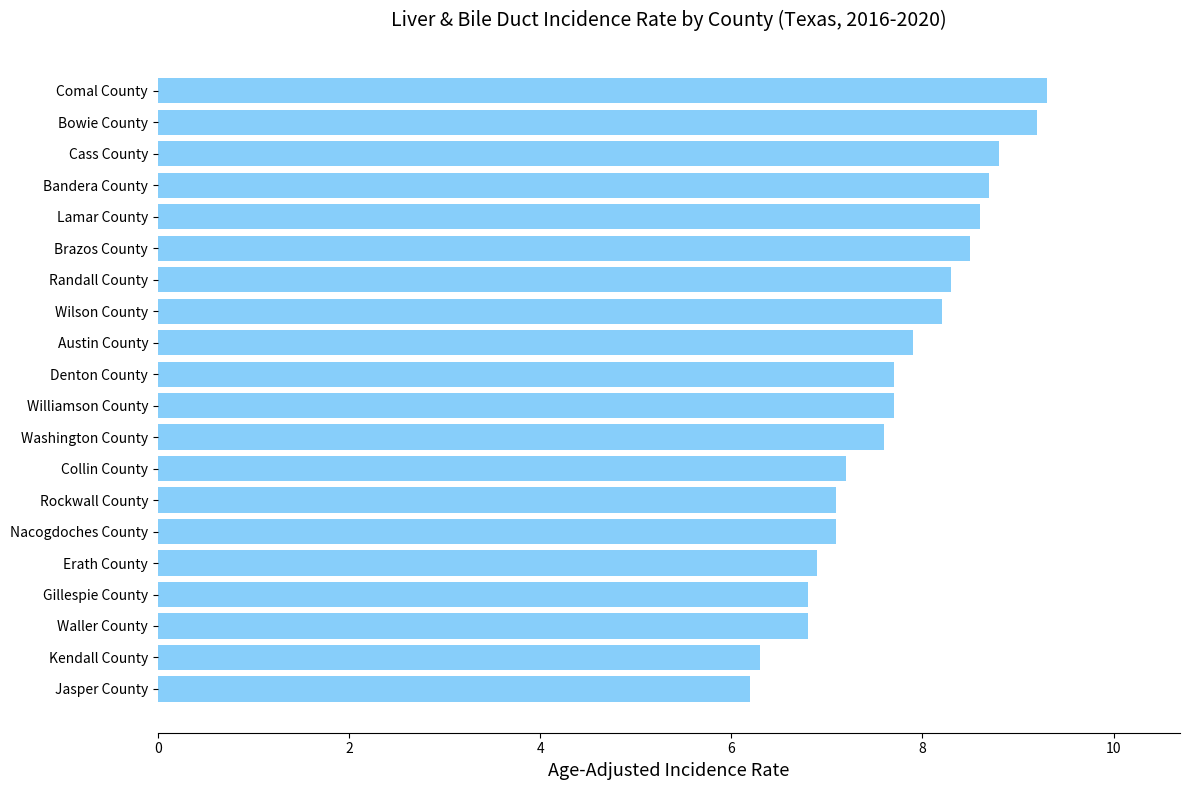

What is the change in value from Rockwall County to Brazos County?

+1.4